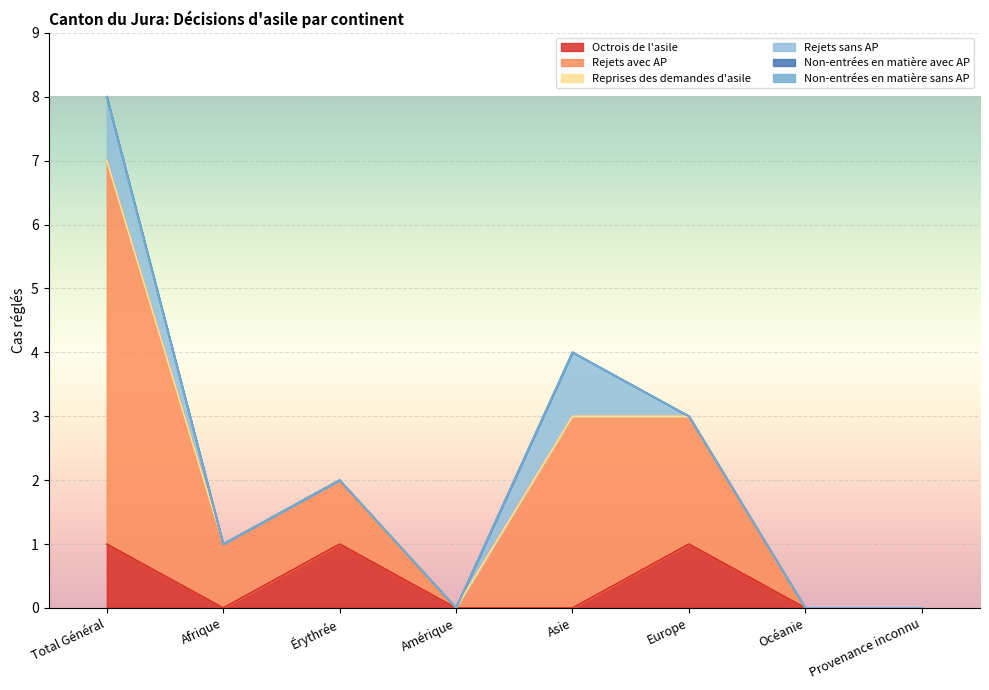

What is the average value of the Rejets avec AP series?

2